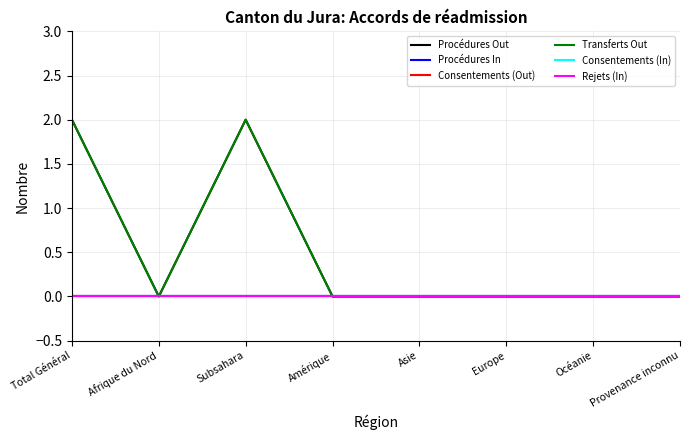

Is this an area chart (filled region under the line)?

No